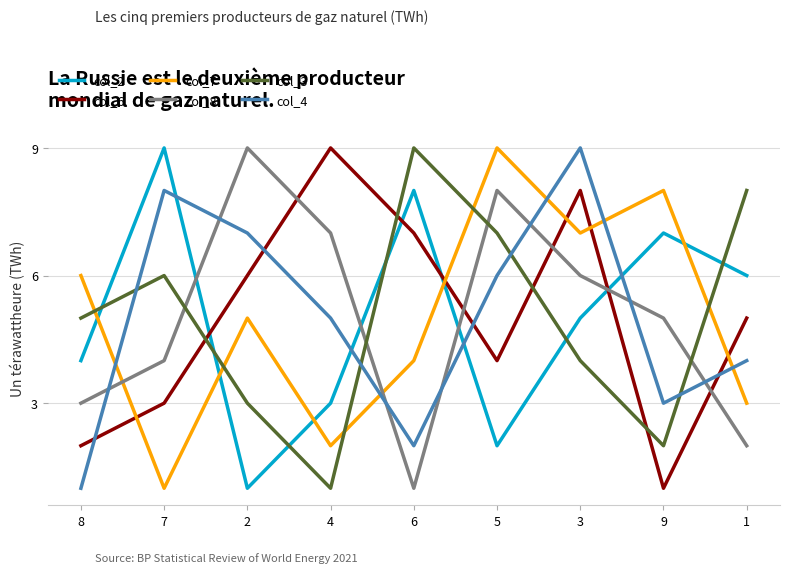

What is the approximate value of col_8 at 2?

9